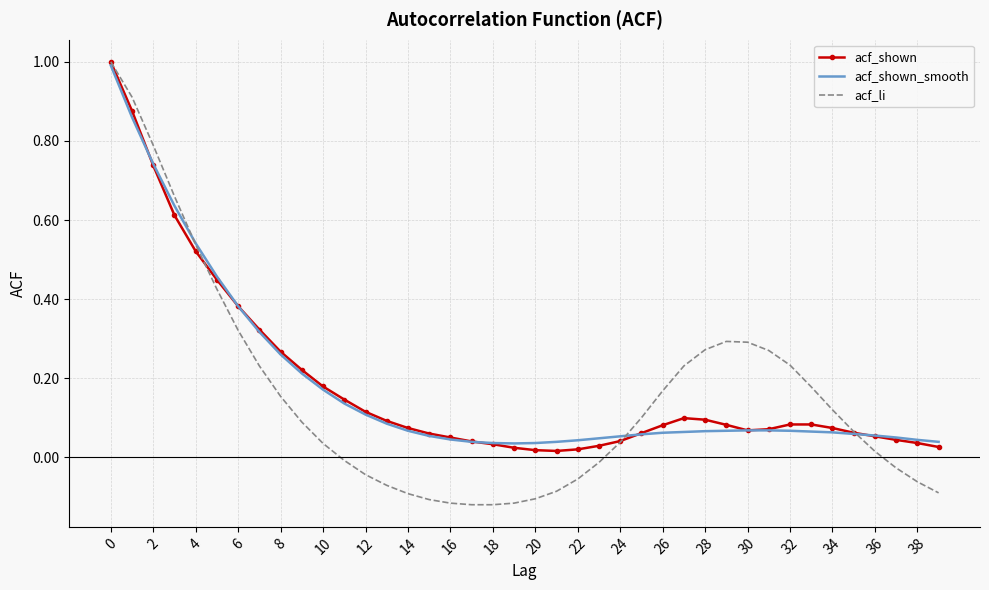

Which series has the largest range (max minus min)?

acf_li